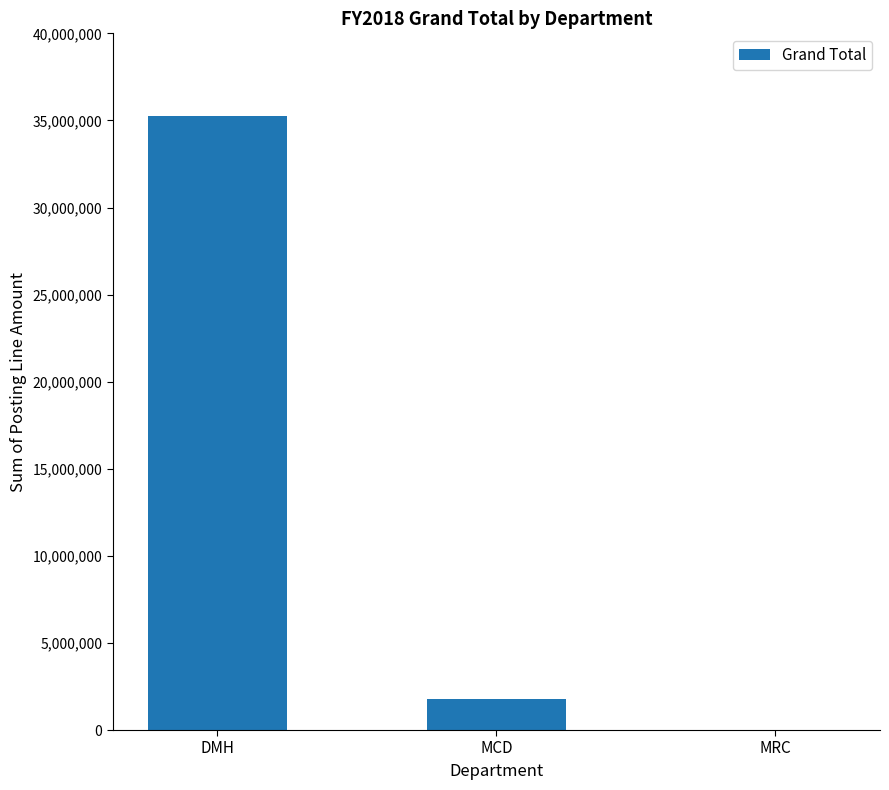

Count the number of data series in this chart.

1